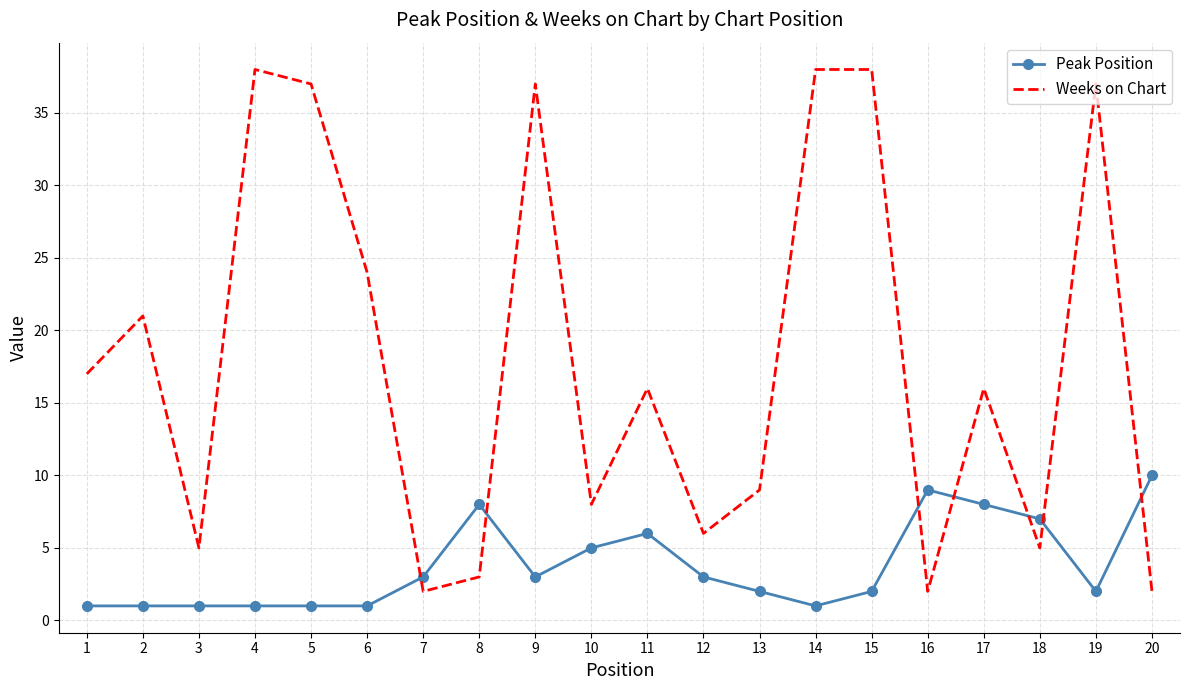

Which series changed the most between 2 and 20?

Weeks on Chart